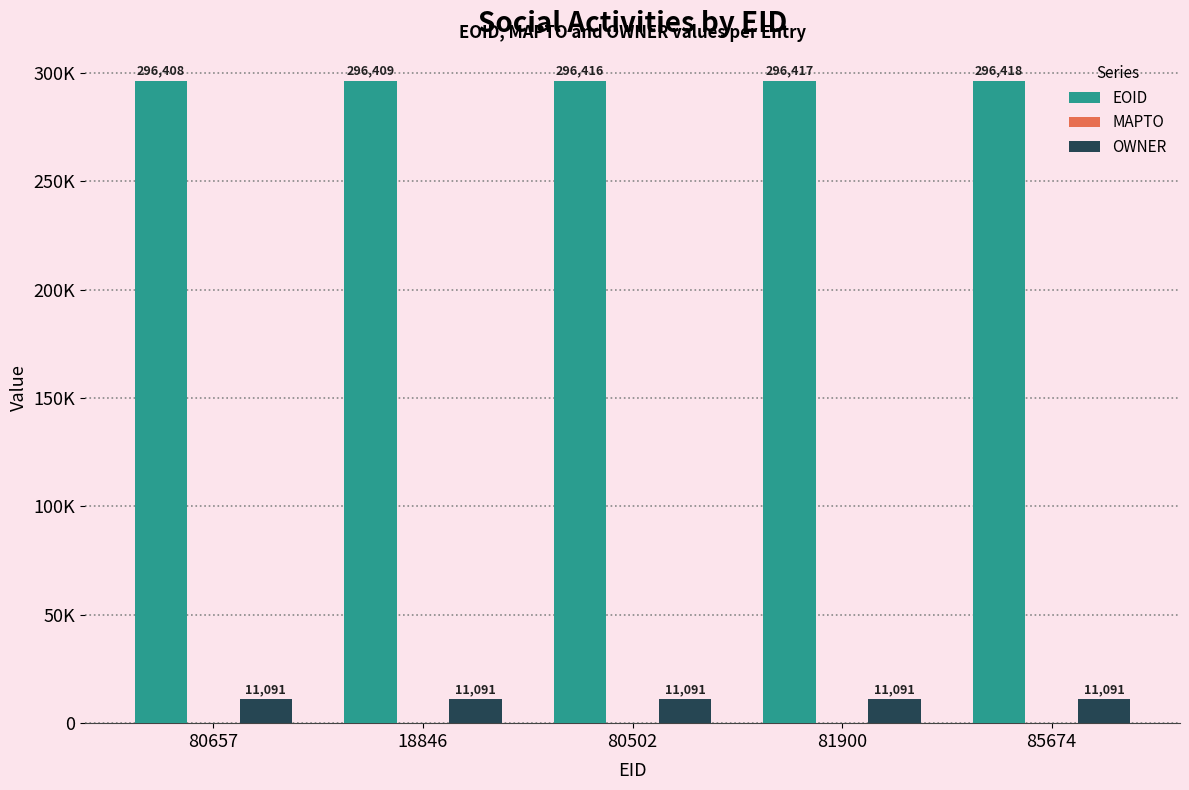

What is the label of the 4th bar from the left?

81900